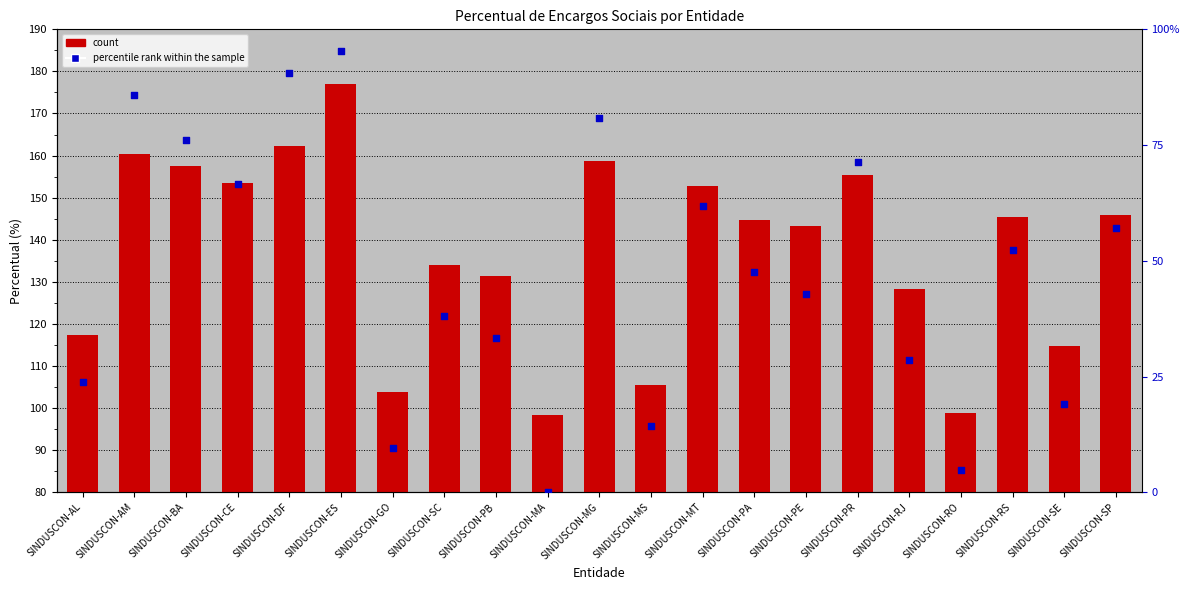

Which series has the largest total across all categories?

count